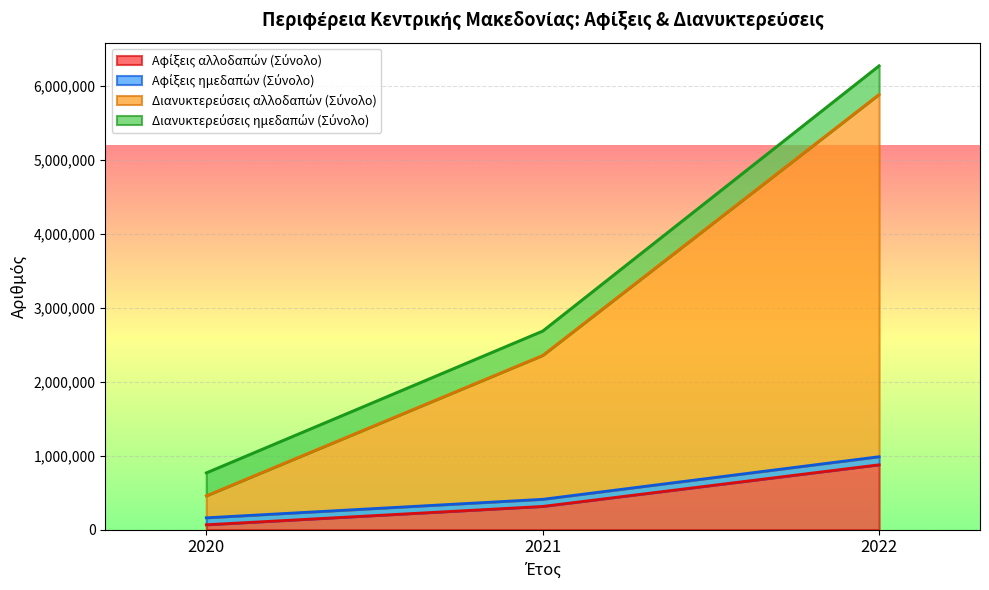

What is the value of the Αφίξεις αλλοδαπών (Σύνολο) point at the 3rd from the left?

876377